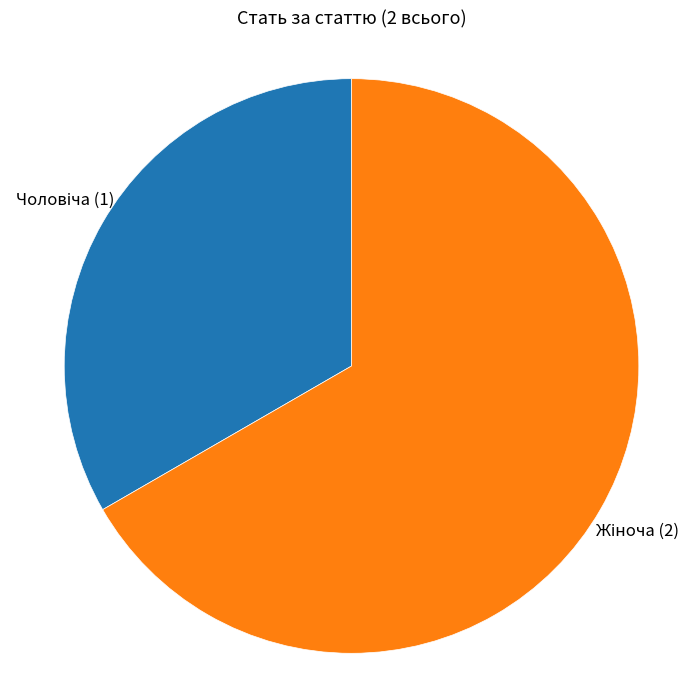

Is there a majority slice in this chart?

Yes